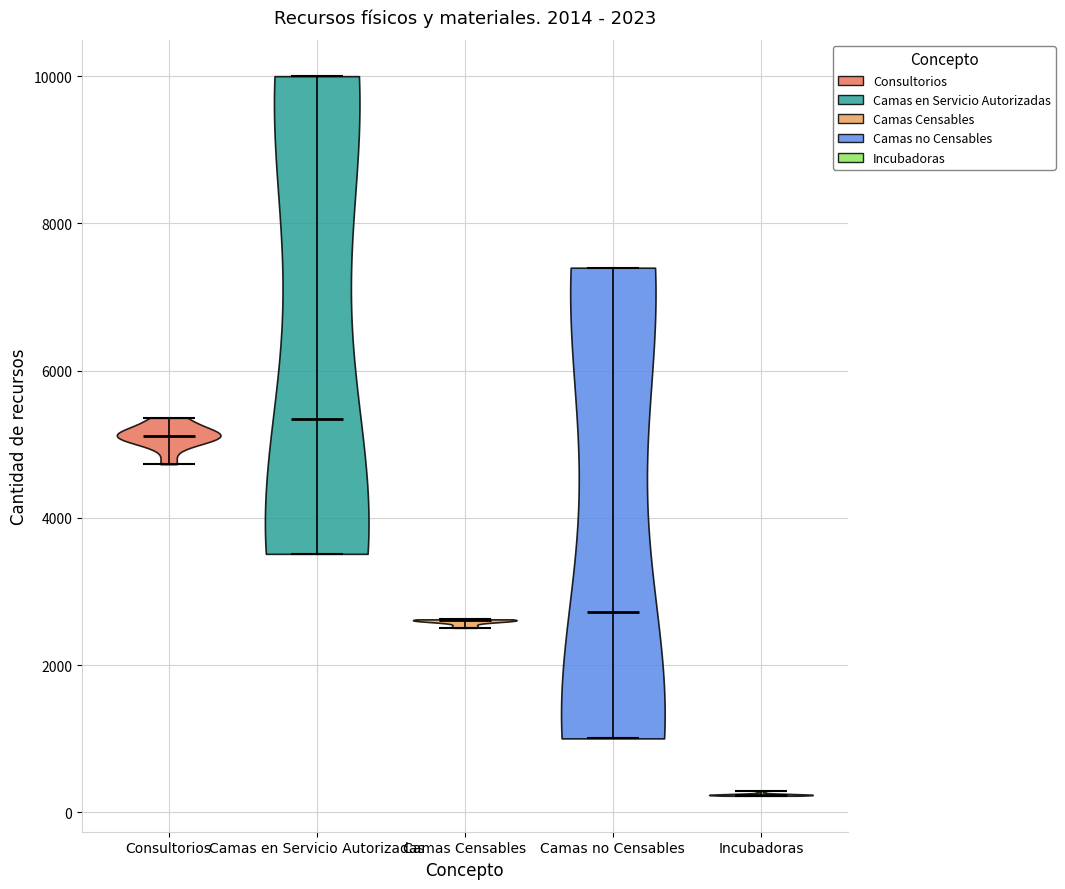

What is the highest point the violin for Camas no Censables reaches on the y-axis? The values are not printed on the chart, so give them approximately, as read against the axis.

7400